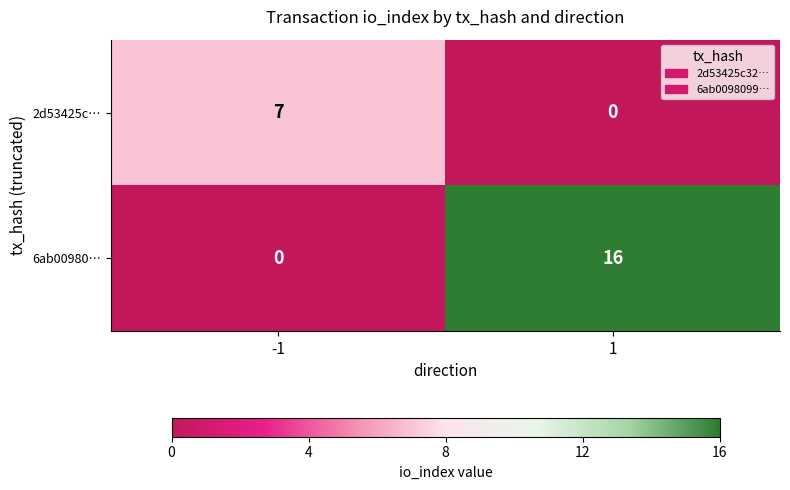

Reading left to right, list all the values displayed in this chart.

2d53425c…: 7	0
6ab00980…: 0	16